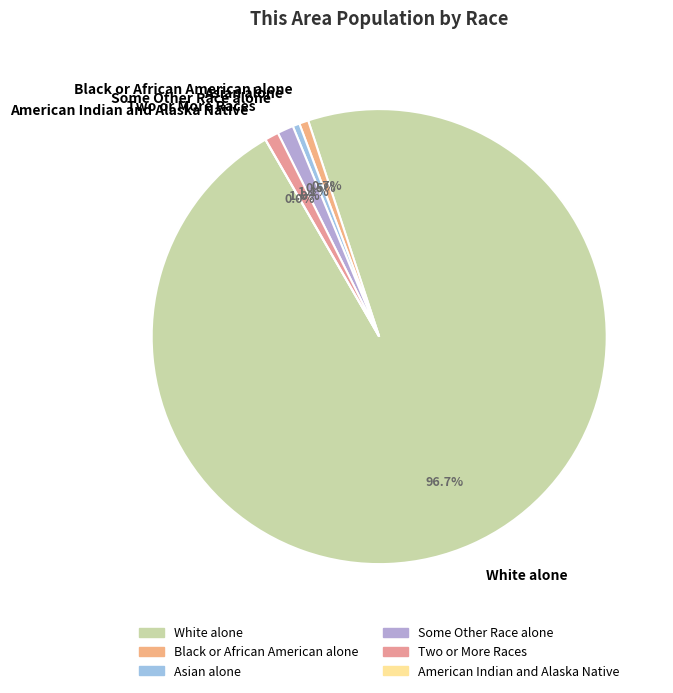

How many segments does this pie chart have?

6